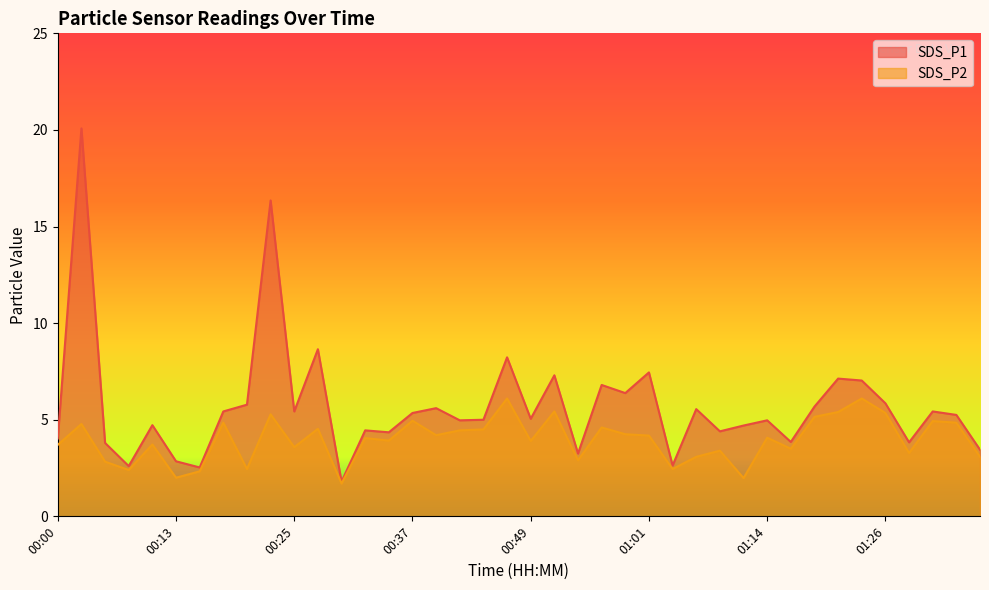

Read the SDS_P1 value at 00:30.

1.8